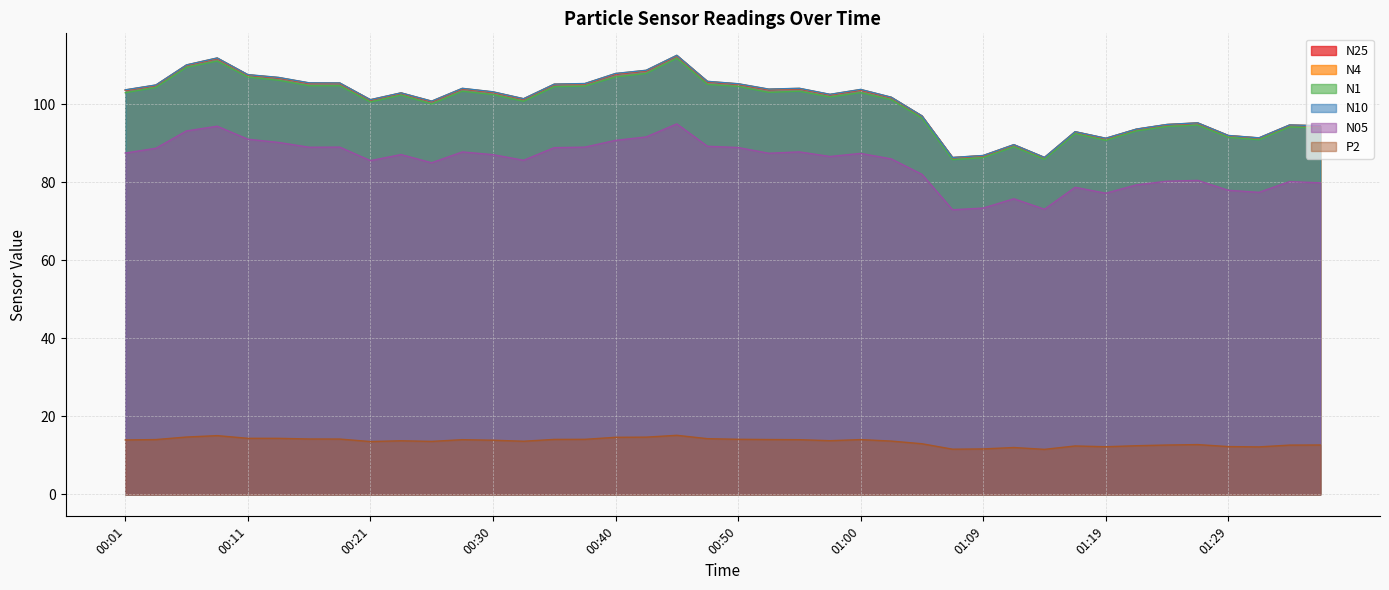

Which has a higher value, 00:11 or 01:36?

00:11